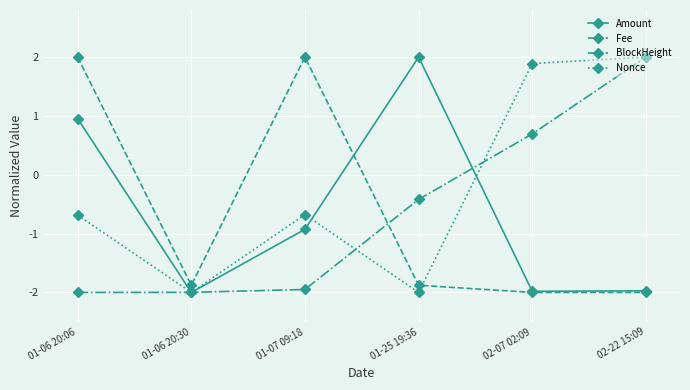

What is the total value across all series at 01-07 09:18?

-1.6